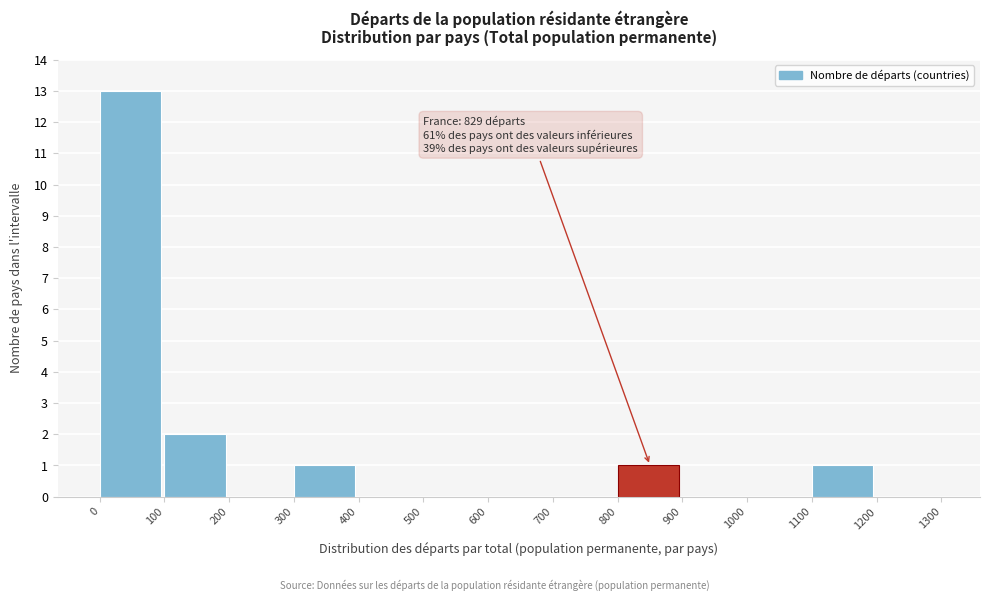

Which range on the x-axis has the tallest bar?

0 to 100